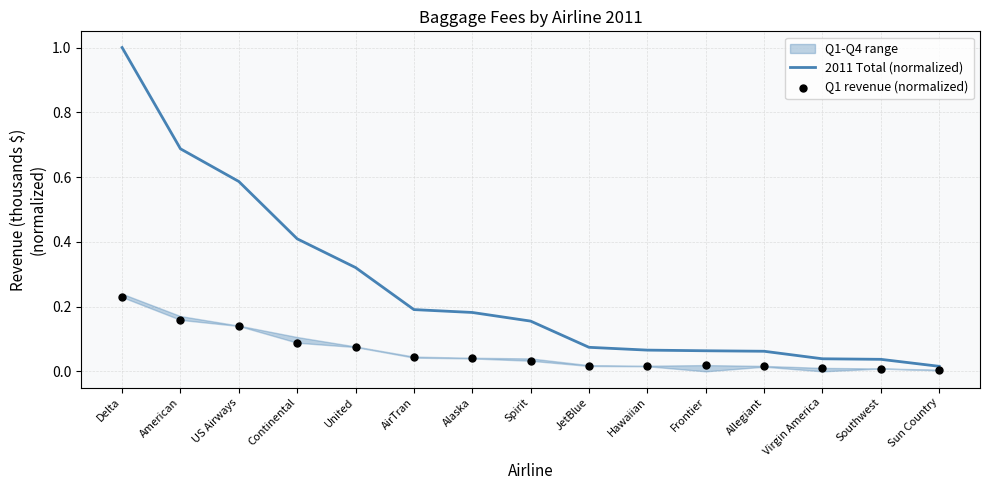

Which series reaches the maximum Y coordinate?

2011 Total (normalized)